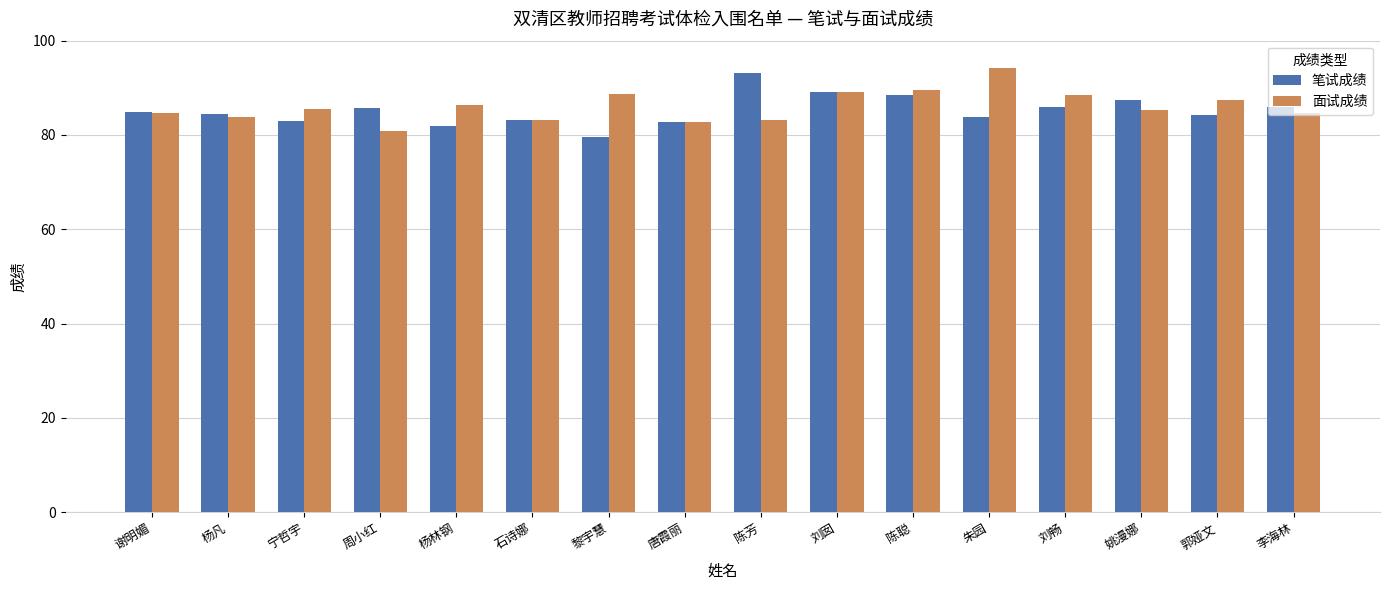

True or false: 笔试成绩 has a value of 142.9 at 黎宇慧.

False